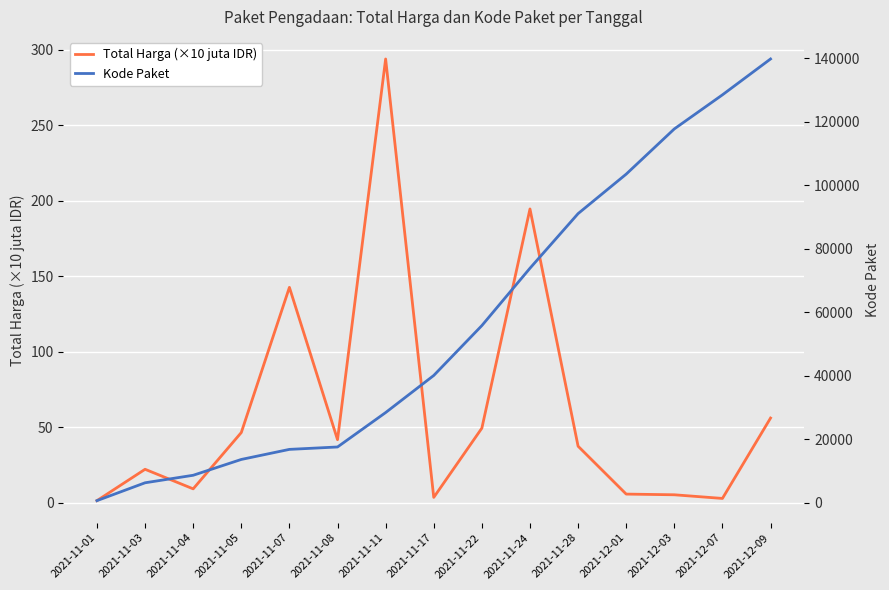

At which label is Kode Paket closest to 70246?

2021-11-24